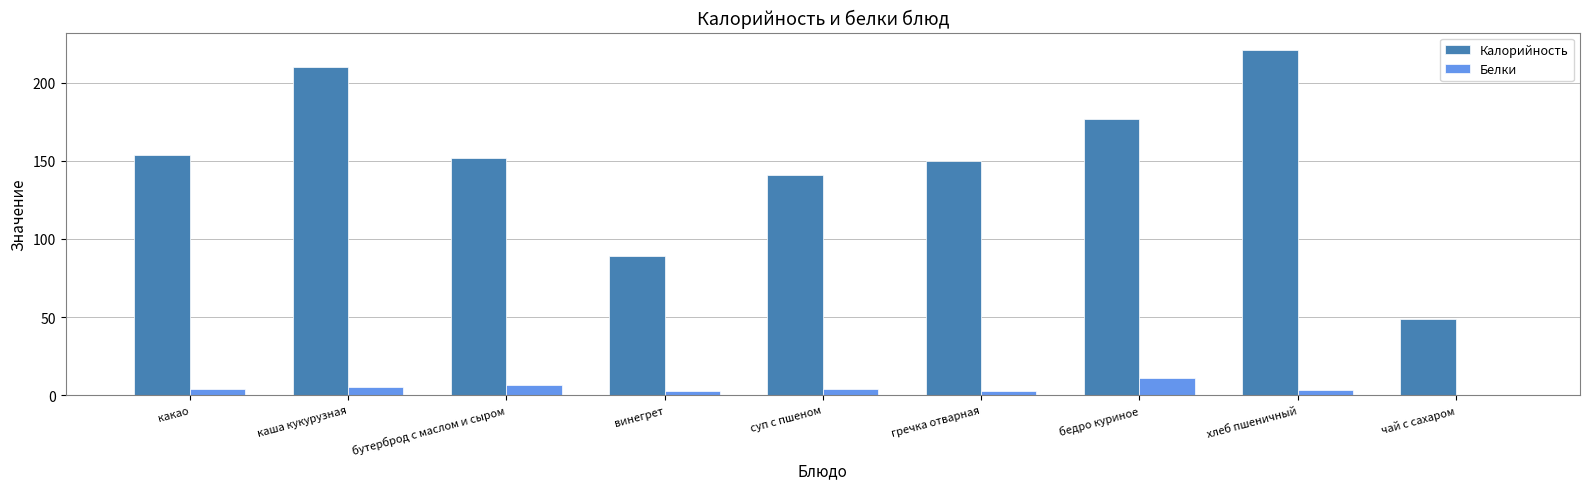

Which category has the highest value in the Калорийность series?

хлеб пшеничный